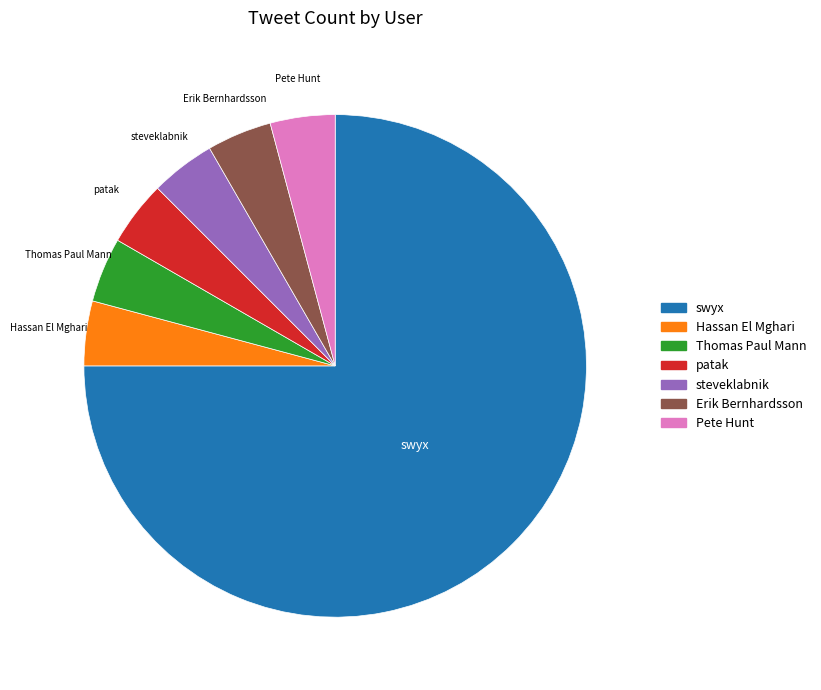

Does any single category account for the majority?

Yes